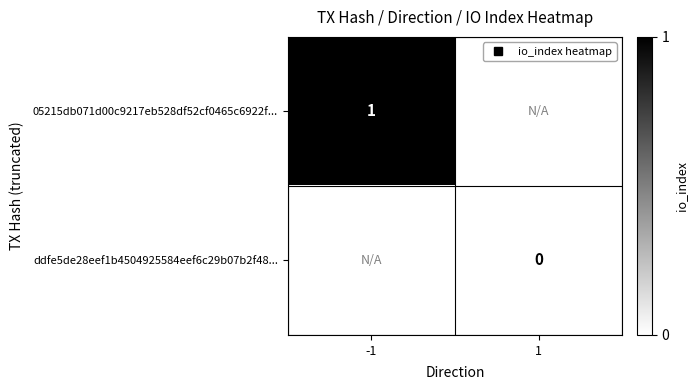

At which label is 05215db071d00c9217eb528df52cf0465c6922f... closest to 1?

-1